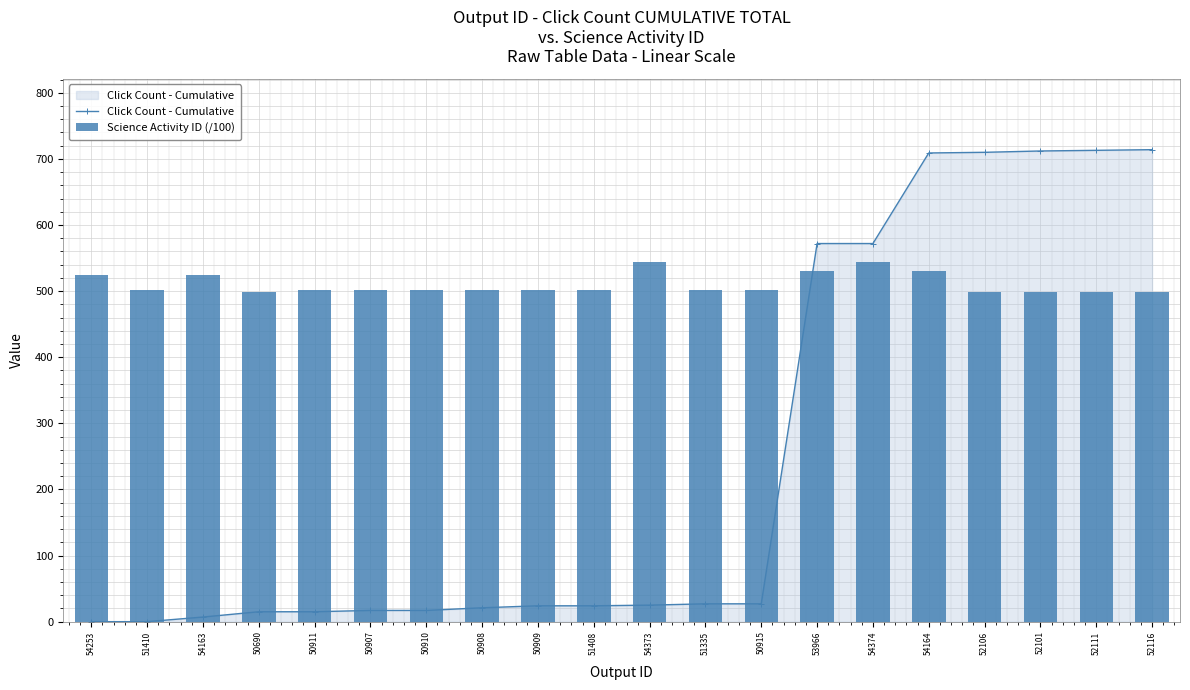

What is the value of the Click Count - Cumulative bar at the 3rd from the left?

7.0